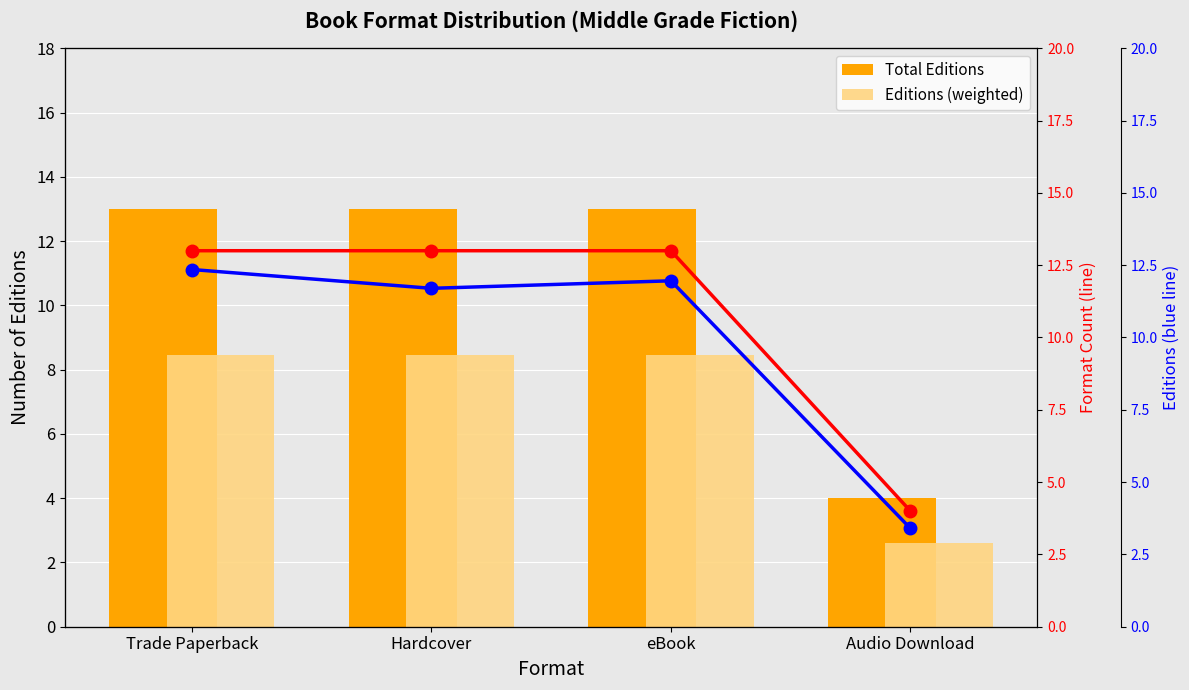

Is it true that Total Editions equals 4.0 at Audio Download?

True